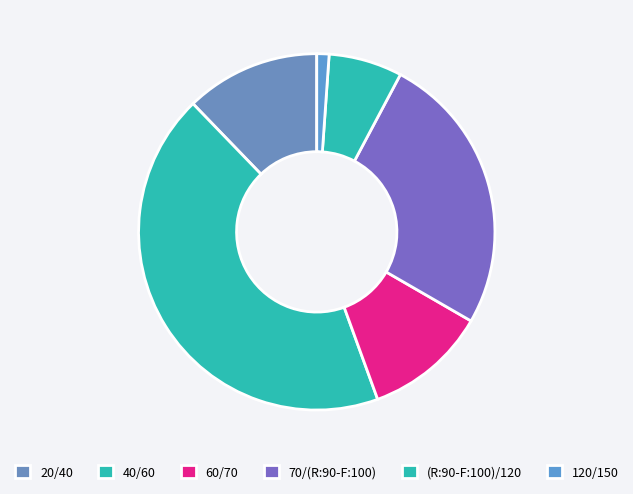

Count the number of slices in the pie.

6